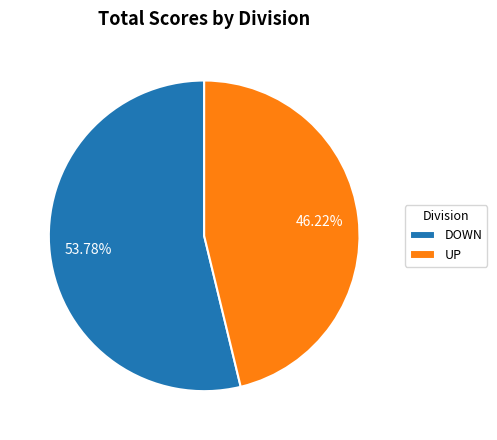

Which slice is the smallest?

UP